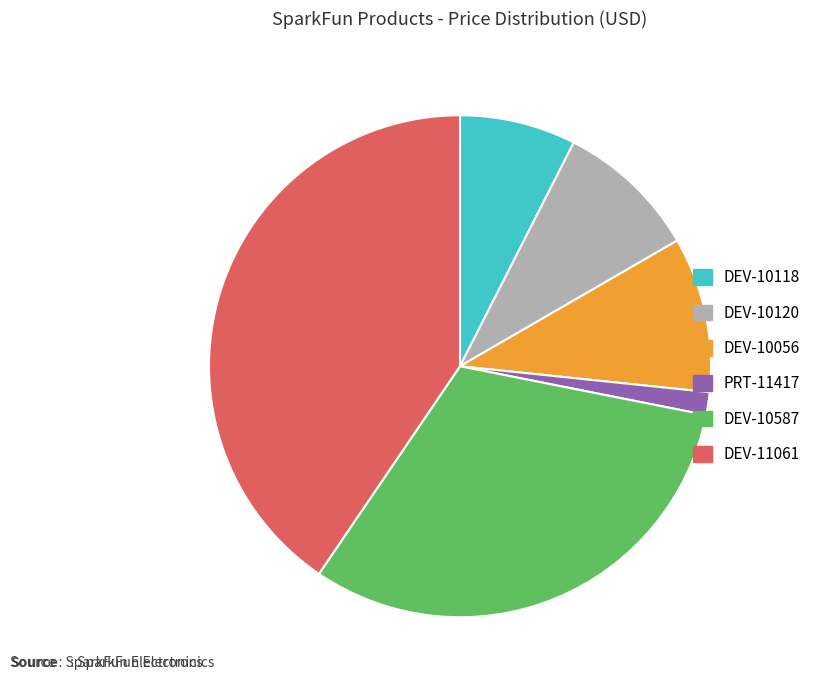

Rank the categories by value from highest to lowest.

DEV-11061, DEV-10587, DEV-10056, DEV-10120, DEV-10118, PRT-11417